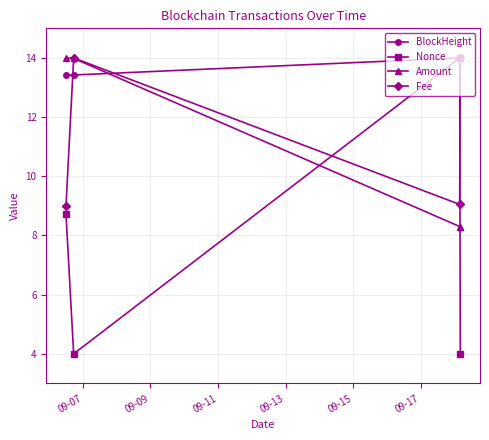

How many intersections are there between BlockHeight and Amount?

1